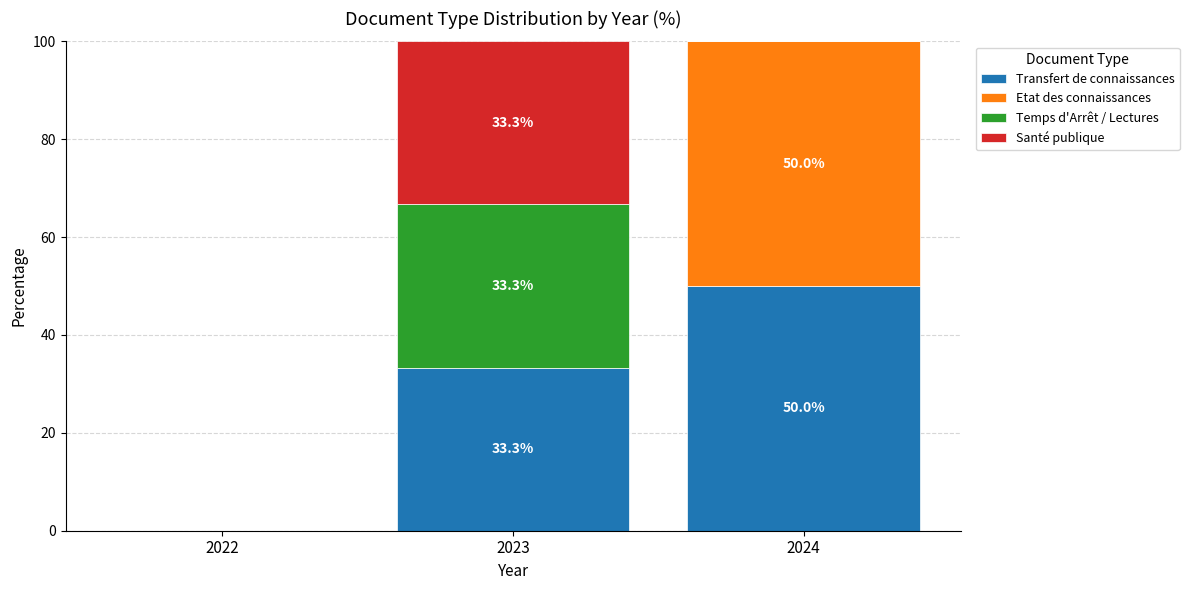

The value of Transfert de connaissances at 2023 is 21.4. True or false?

False